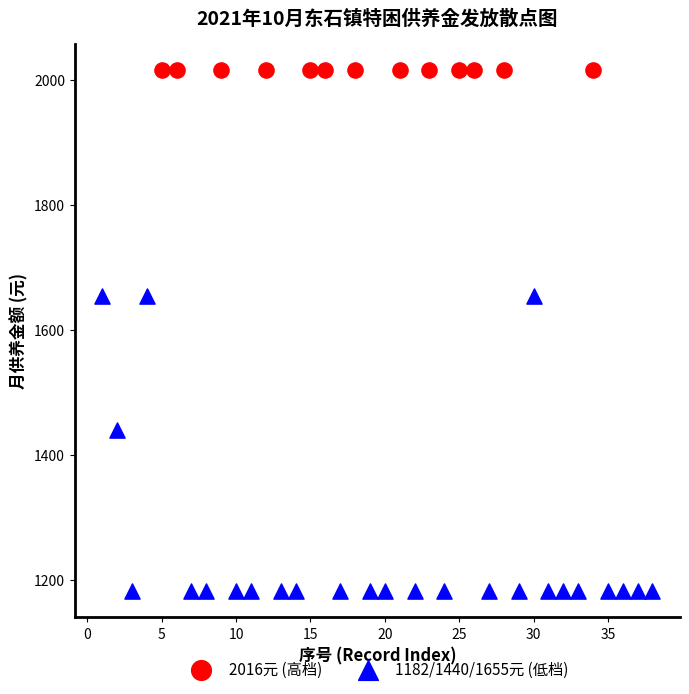

Which series reaches the maximum Y coordinate?

2016元 (高档)